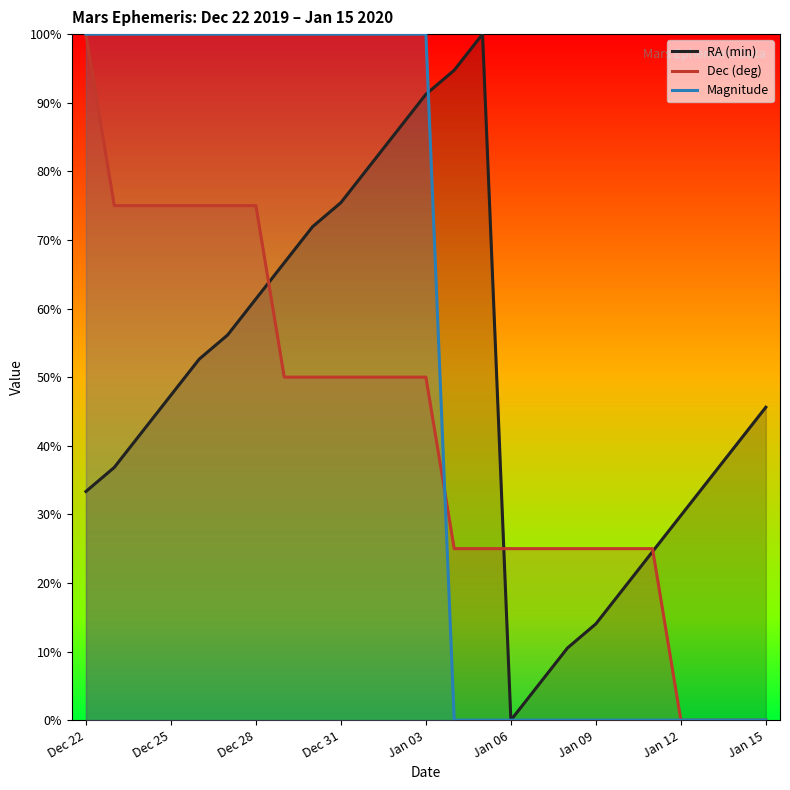

Which has a higher value, 22 or 16?

22